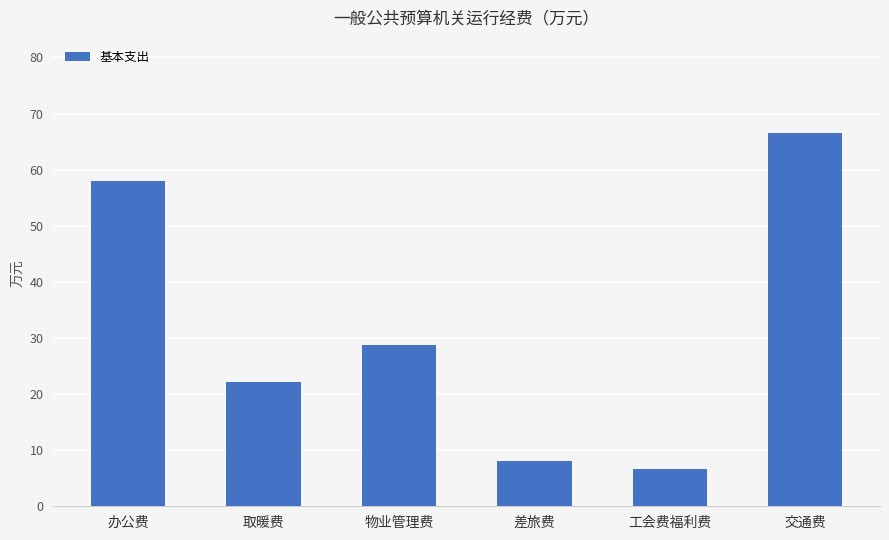

How many categories are shown in the chart?

6